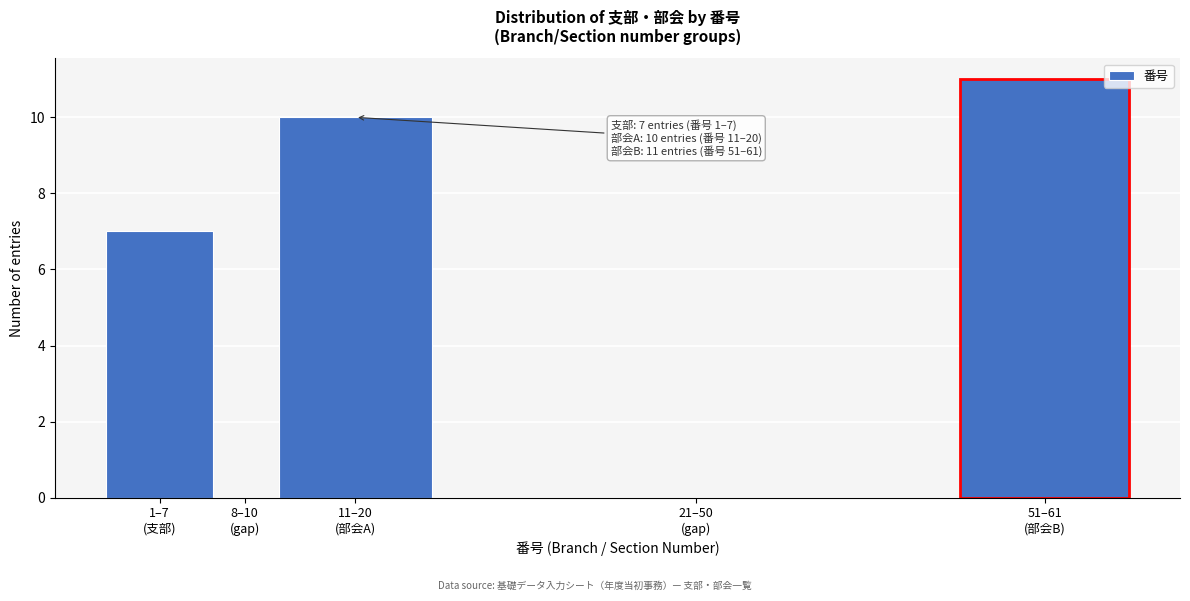

What is the maximum value shown in the chart?

11